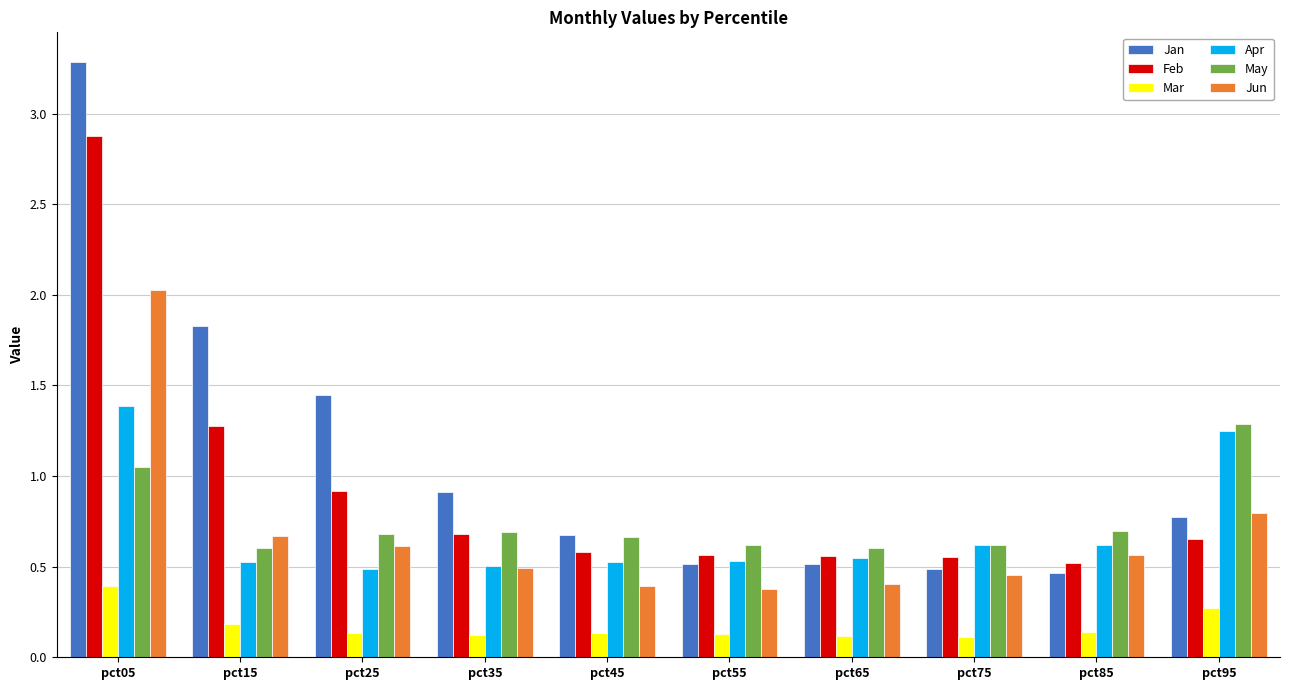

What is the total value across all series at pct85?

3.0